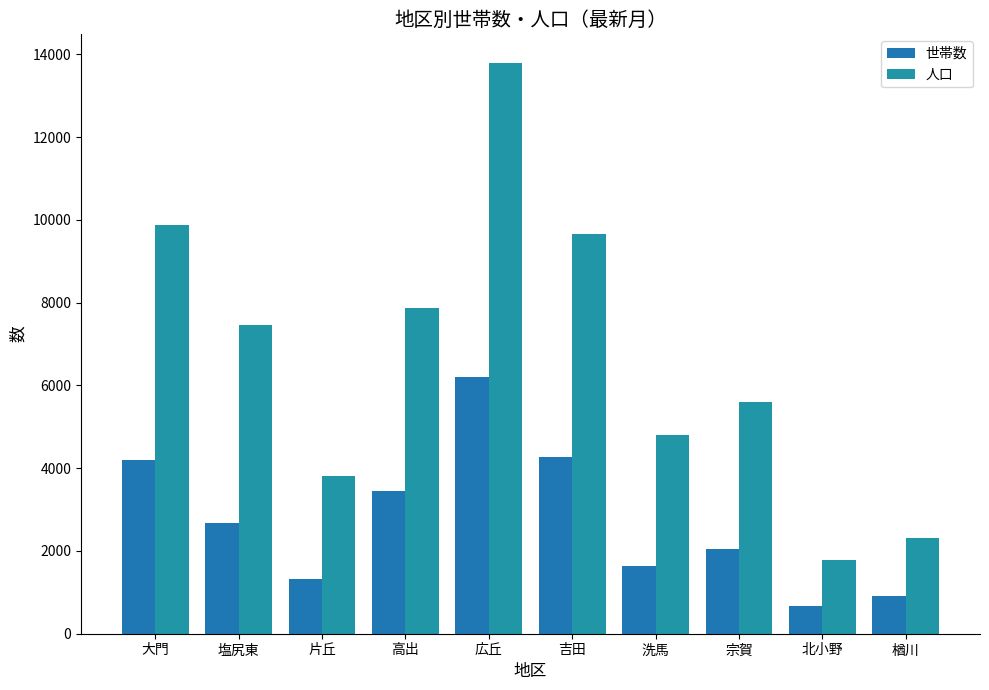

Reading left to right, extract all data points from this chart.

世帯数: 大門=4190	塩尻東=2671	片丘=1314	高出=3443	広丘=6205	吉田=4260	洗馬=1627	宗賀=2043	北小野=679	楢川=914
人口: 大門=9869	塩尻東=7467	片丘=3821	高出=7864	広丘=13791	吉田=9648	洗馬=4795	宗賀=5594	北小野=1769	楢川=2311